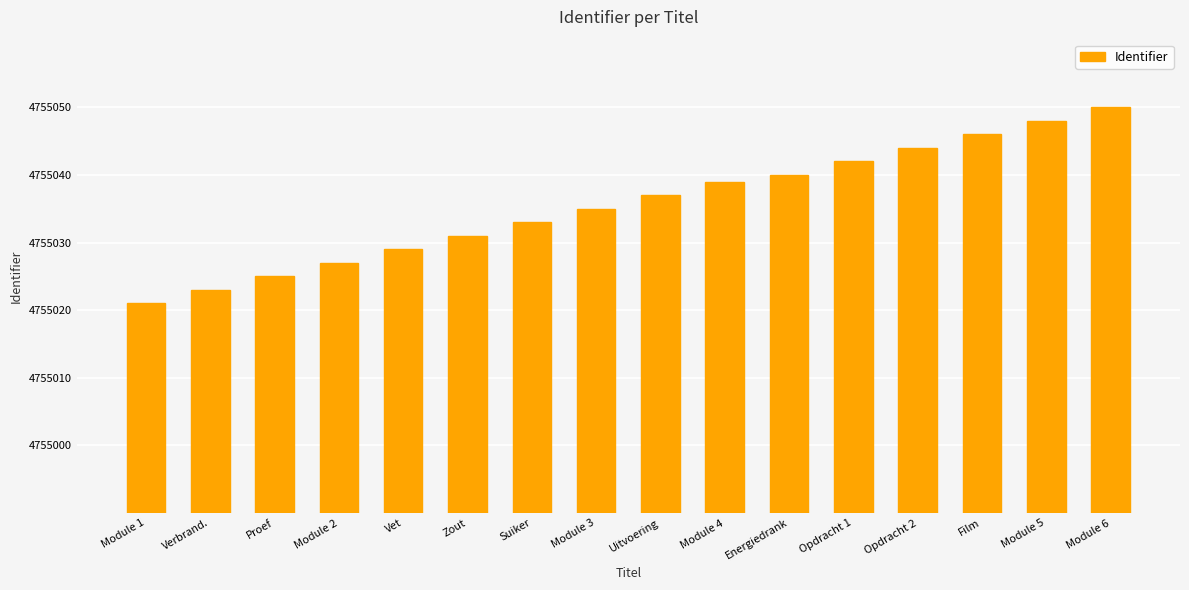

Which has a higher value, Module 1 or Verbrand.?

Verbrand.